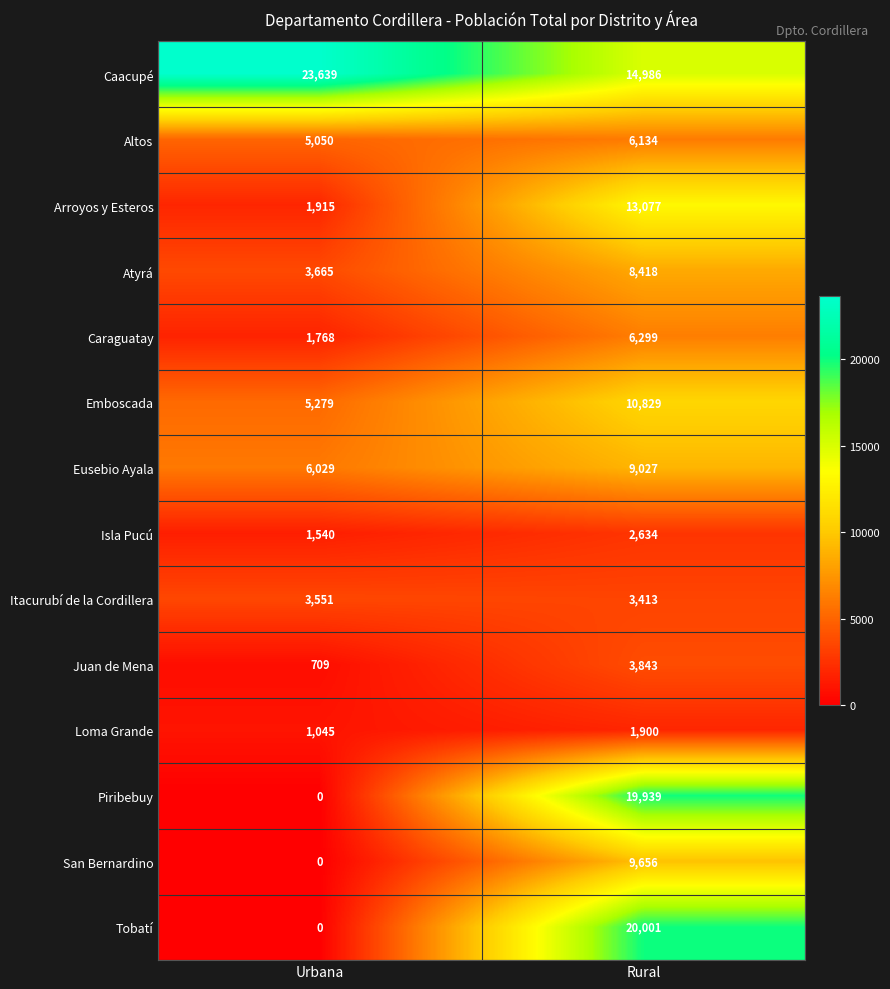

At which category does the chart reach its minimum across all series?

Urbana